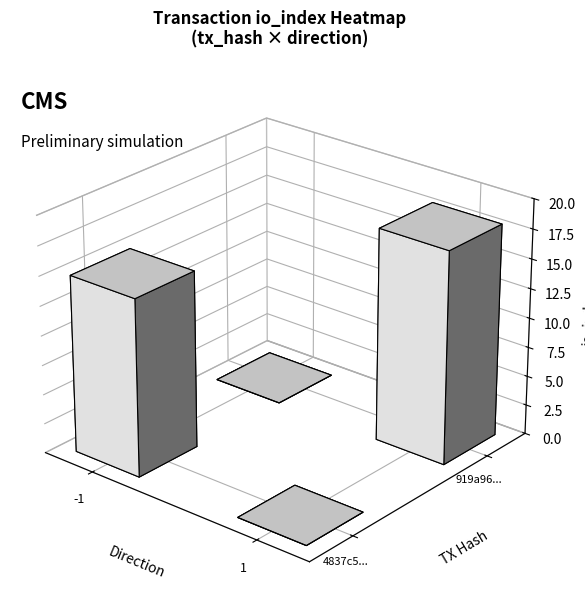

Is it true that 4837c5922c376437ca57882164c04943c293856 equals 15 at io_index?

True